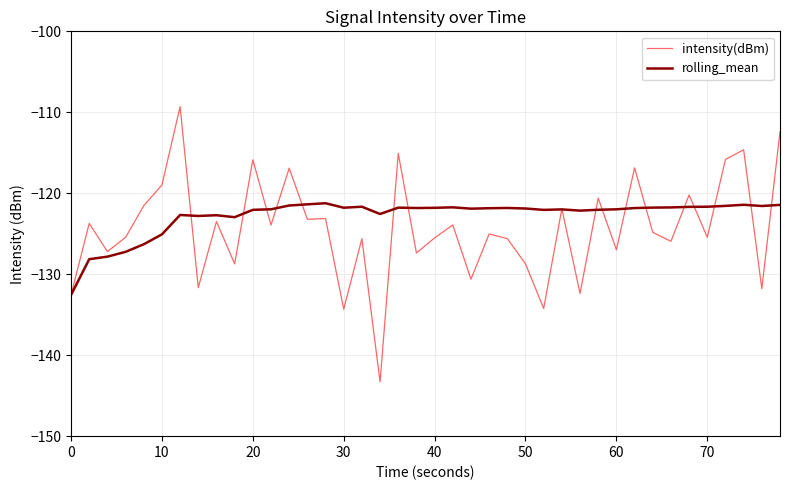

Rank the series by their maximum value, from highest to lowest.

intensity(dBm), rolling_mean